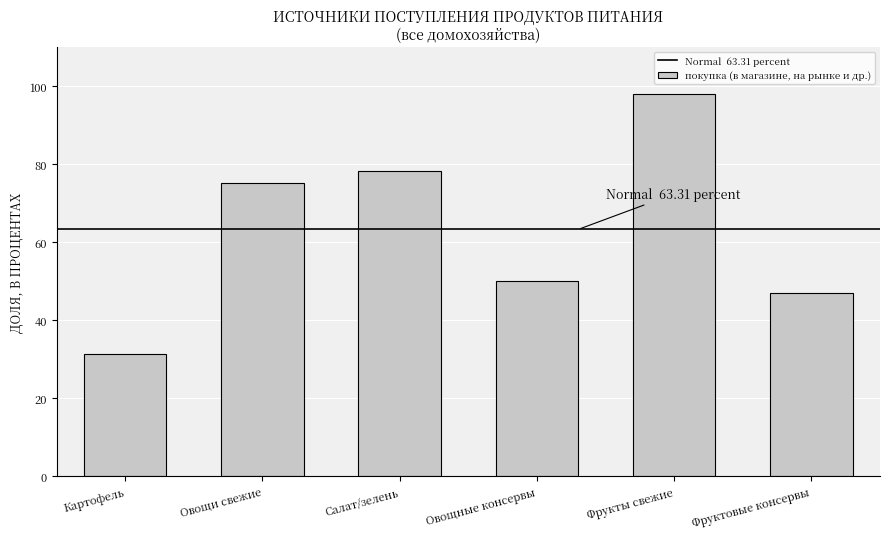

Reading left to right, transcribe all the data shown in this chart.

31.4	75.1	78.2	50.2	98.0	46.9